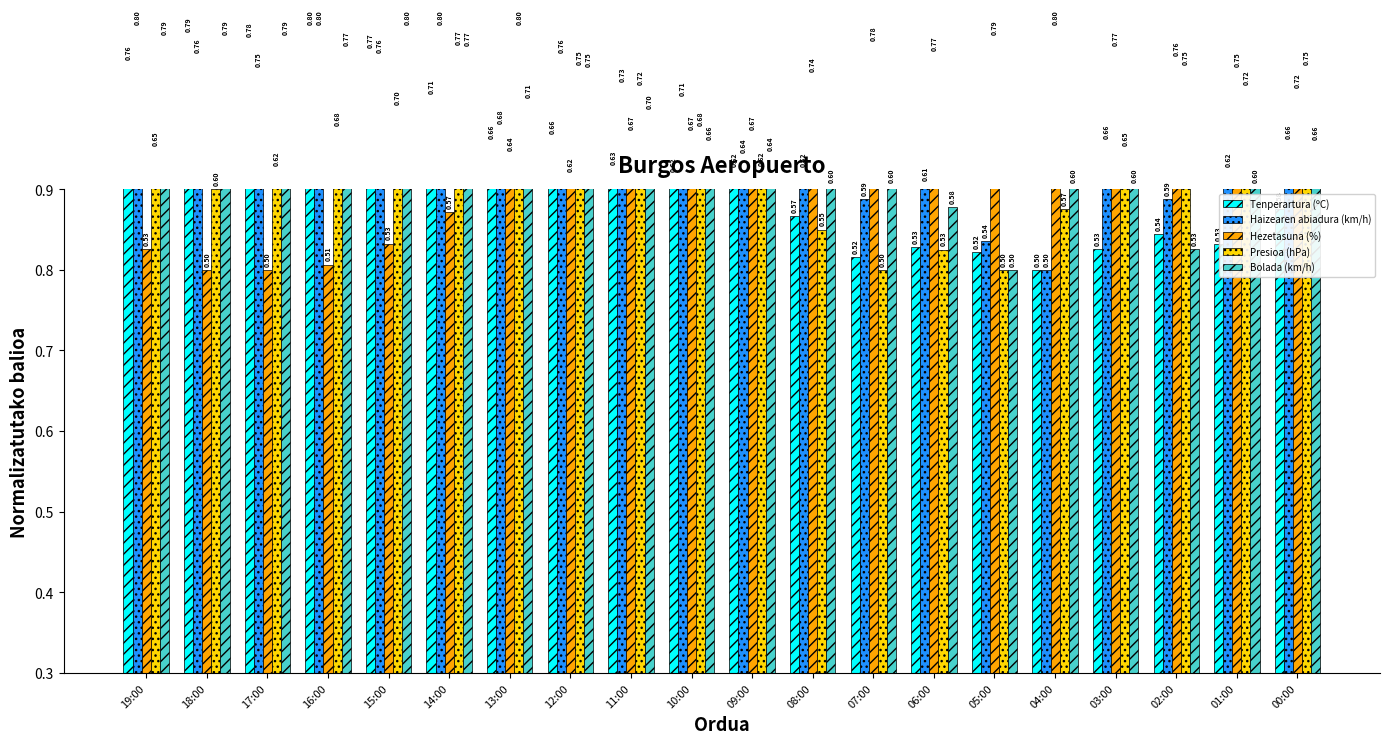

Does the chart contain stacked bars?

No